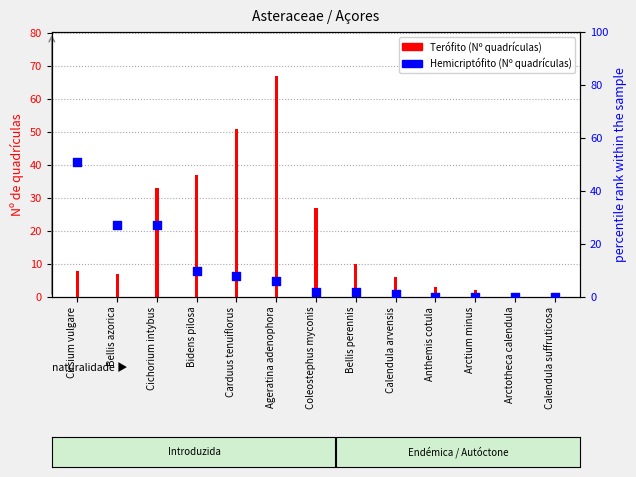

Which series has the largest Y range (max minus min)?

Terófito (Nº quadrículas)